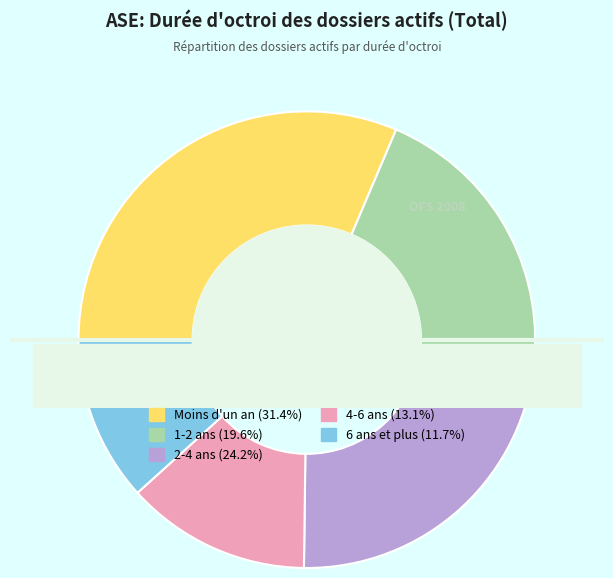

Rank the categories by value from highest to lowest.

Moins d'un an, 2-4 ans, 1-2 ans, 4-6 ans, 6 ans et plus